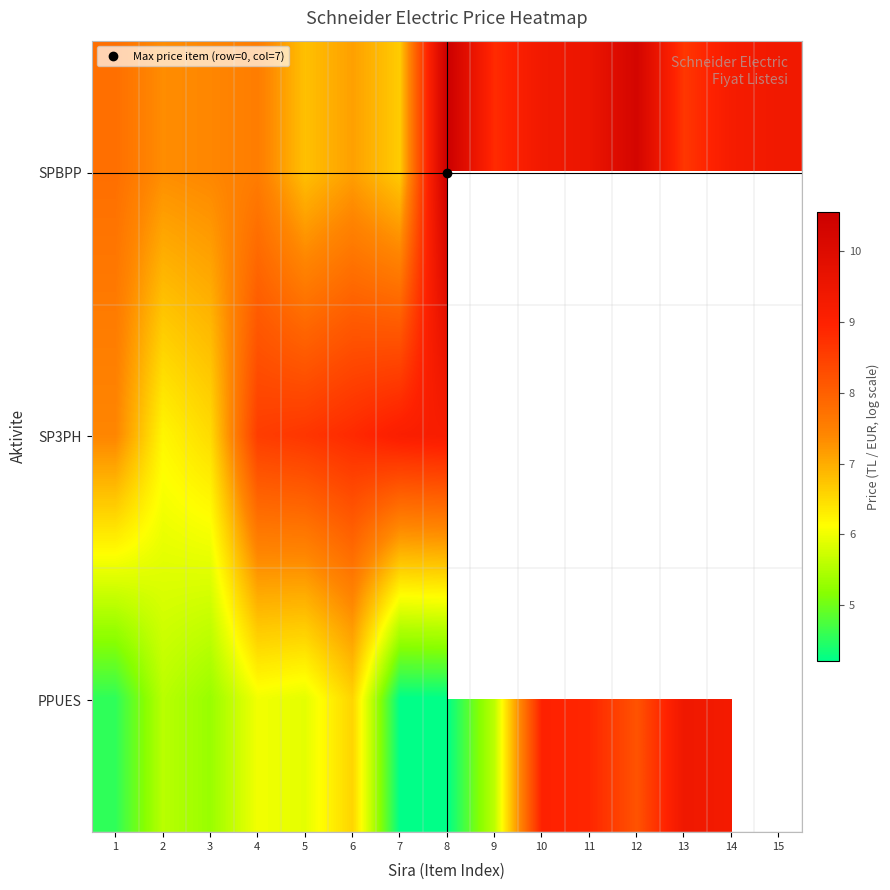

At which category is the sum across all series the highest?

8